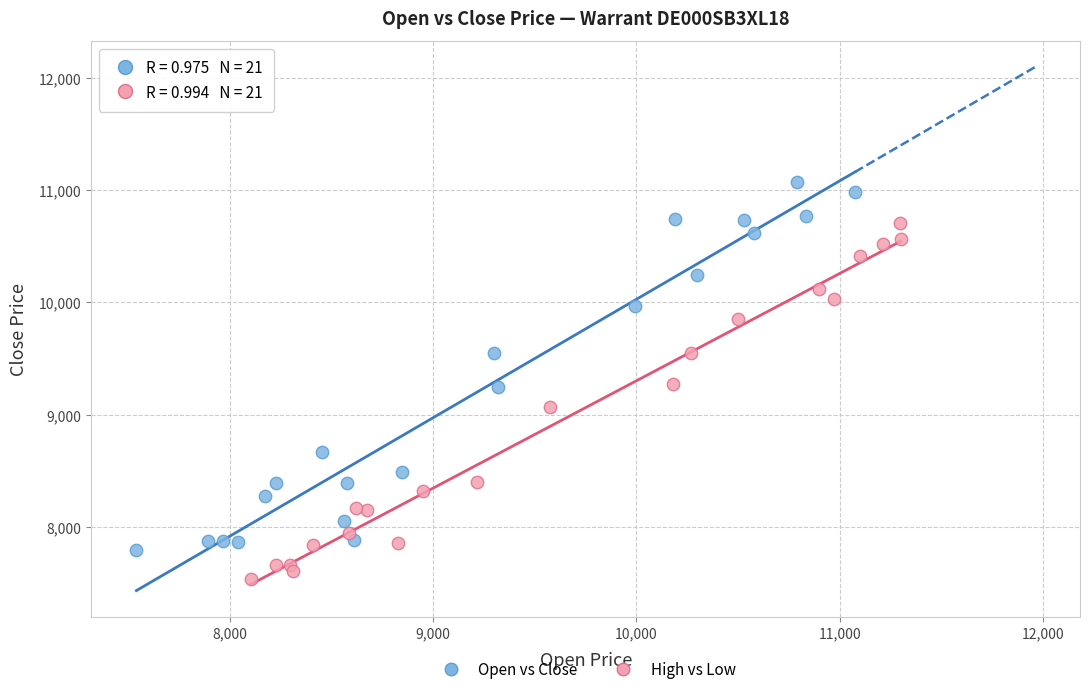

Which series has the largest Y range (max minus min)?

Open vs Close